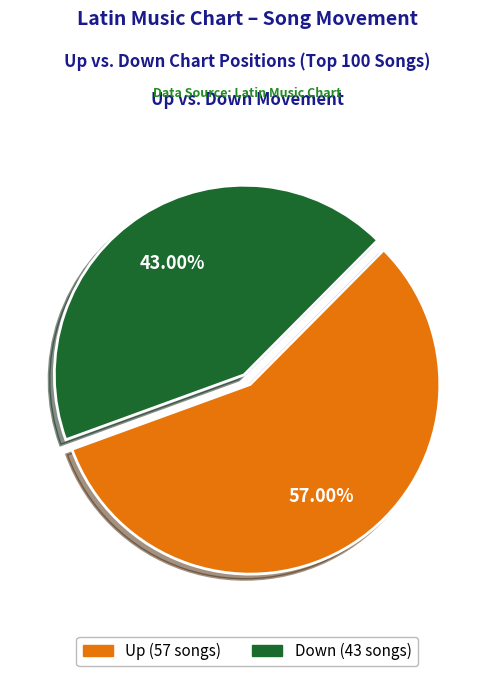

Is there any slice that represents more than half of the pie?

Yes